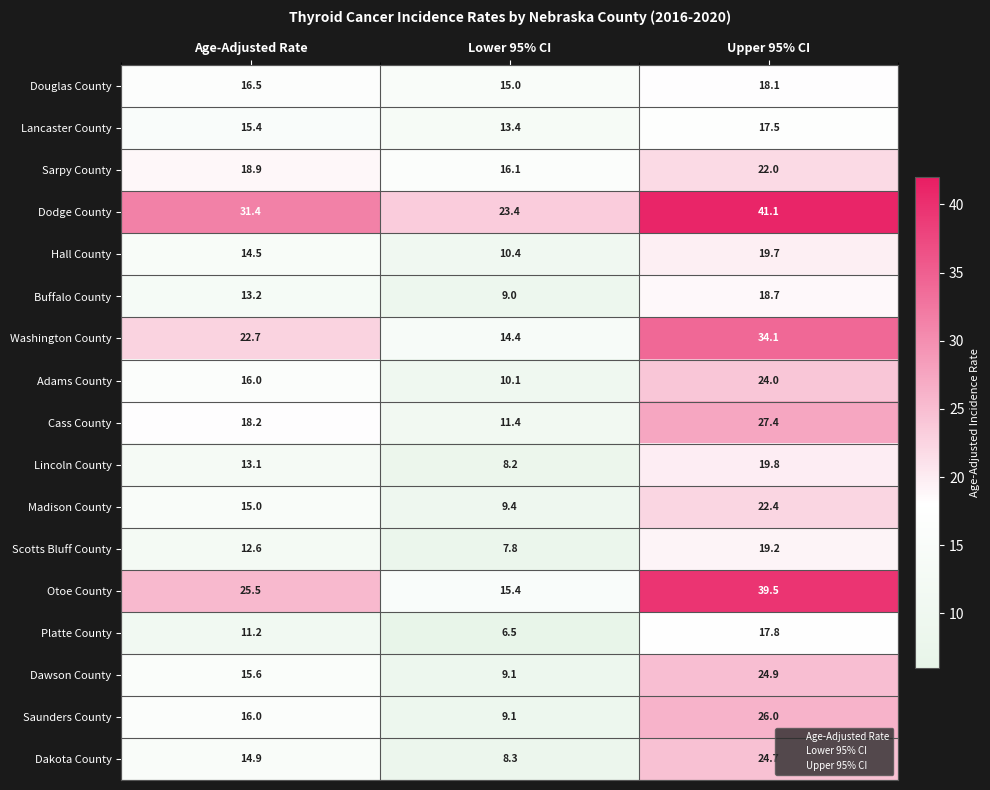

Rank the series by their maximum value, from highest to lowest.

Dodge County, Otoe County, Washington County, Cass County, Saunders County, Dawson County, Dakota County, Adams County, Madison County, Sarpy County, Lincoln County, Hall County, Scotts Bluff County, Buffalo County, Douglas County, Platte County, Lancaster County